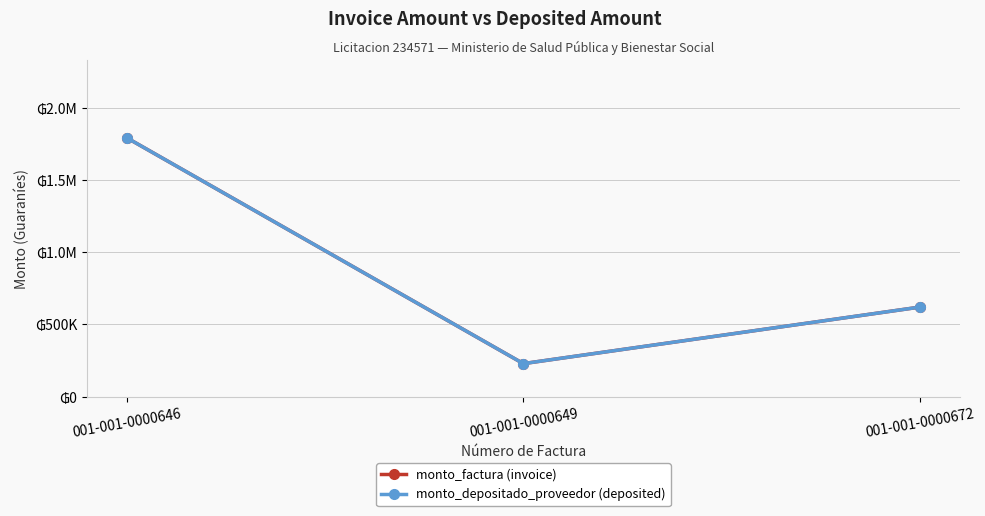

True or false: monto_depositado_proveedor (deposited) has a value of 334915 at 001-001-0000672.

False